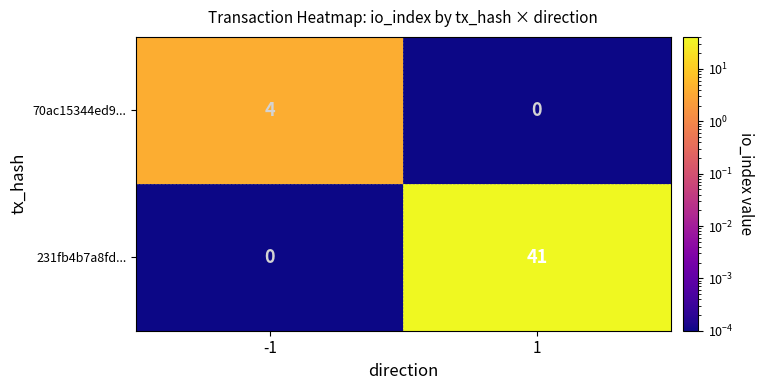

List the series in order of their peak value, highest first.

231fb4b7a8fd..., 70ac15344ed9...